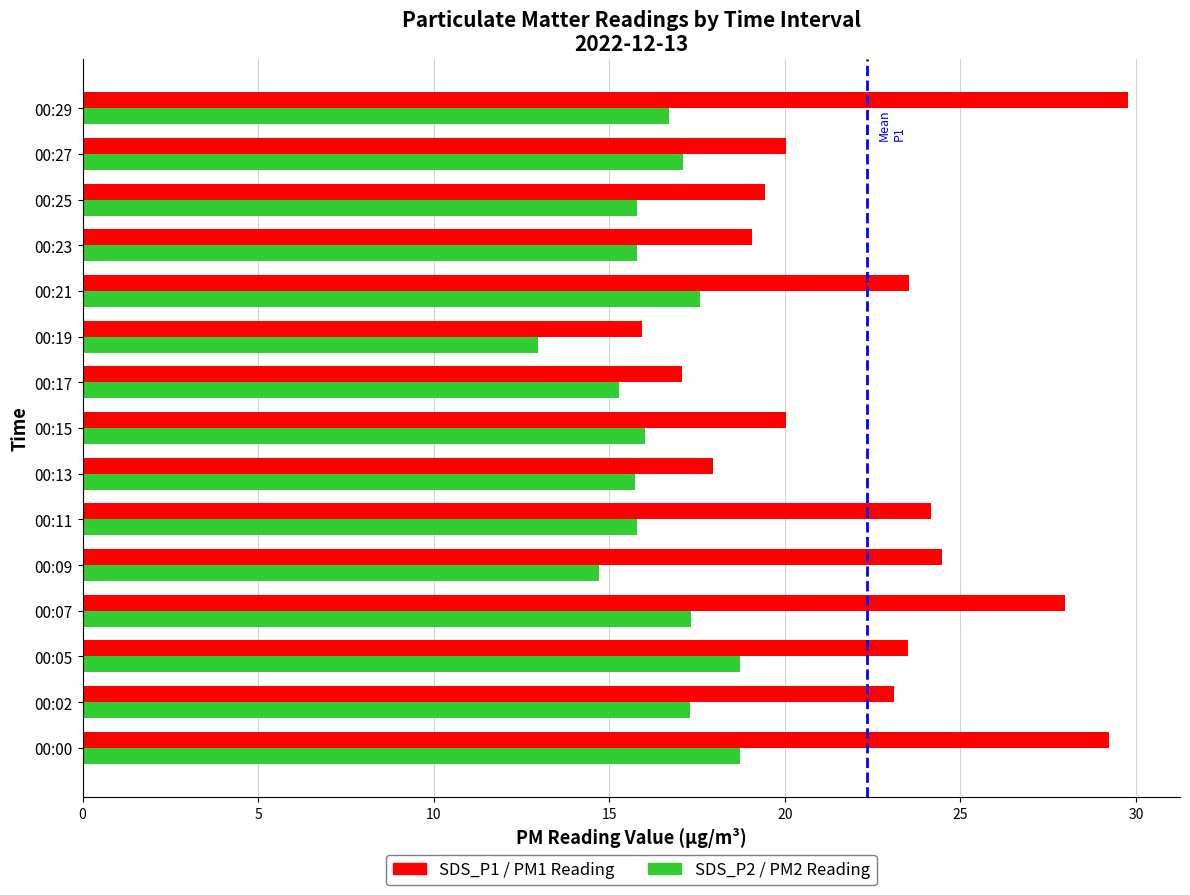

What is the greatest value displayed?

29.8